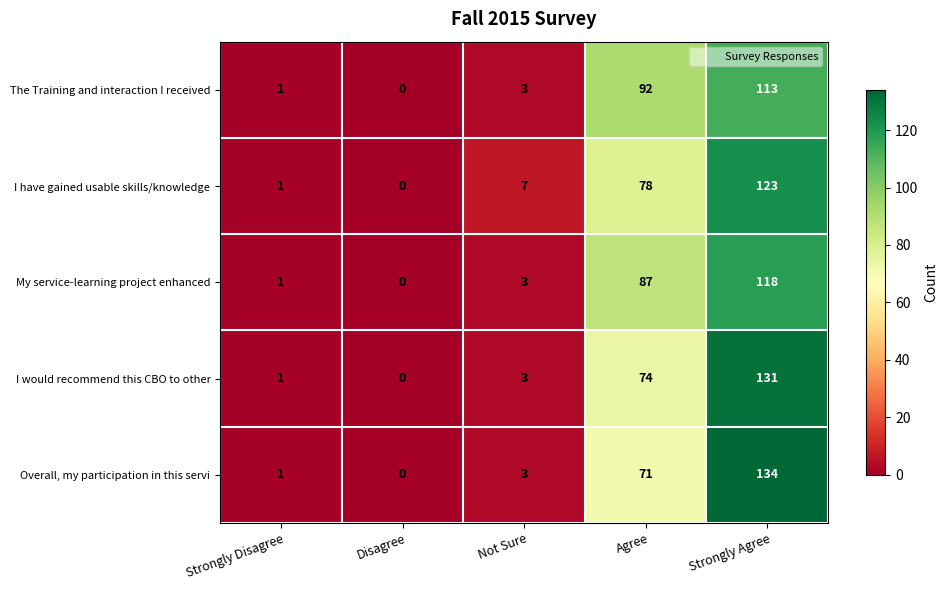

Reading left to right, list all the values displayed in this chart.

The Training and interaction I received: 1	0	3	92	113
I have gained usable skills/knowledge: 1	0	7	78	123
My service-learning project enhanced: 1	0	3	87	118
I would recommend this CBO to other: 1	0	3	74	131
Overall, my participation in this servi: 1	0	3	71	134